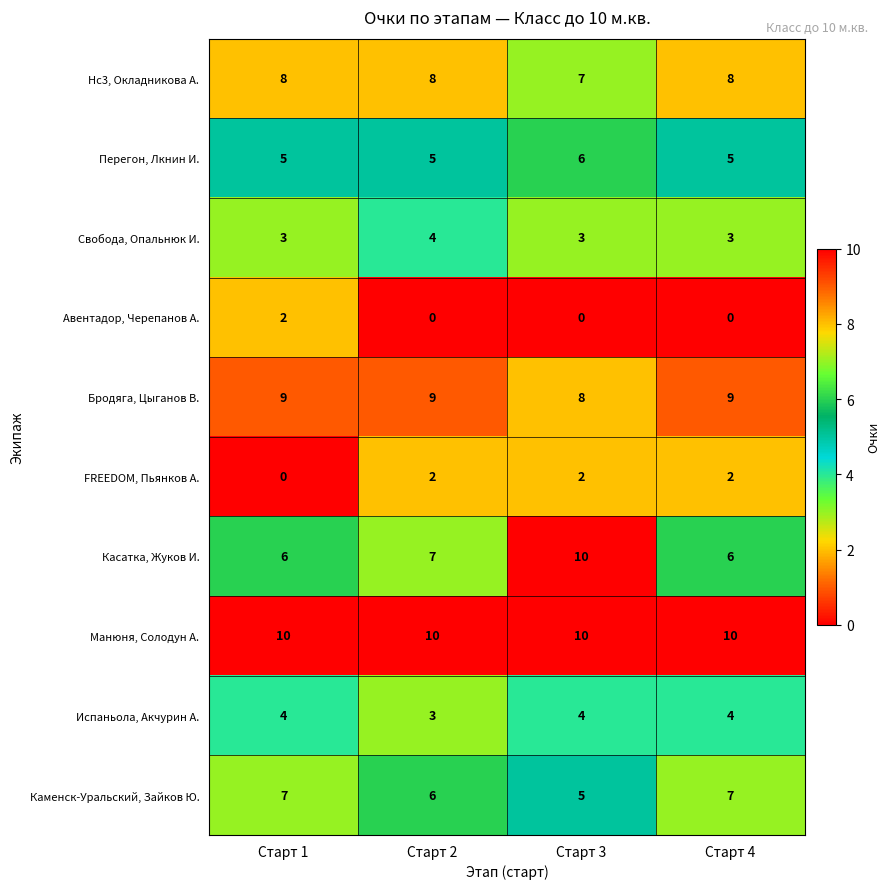

What is the sum of the Касатка, Жуков И. values at Старт 2 and Старт 3?

17